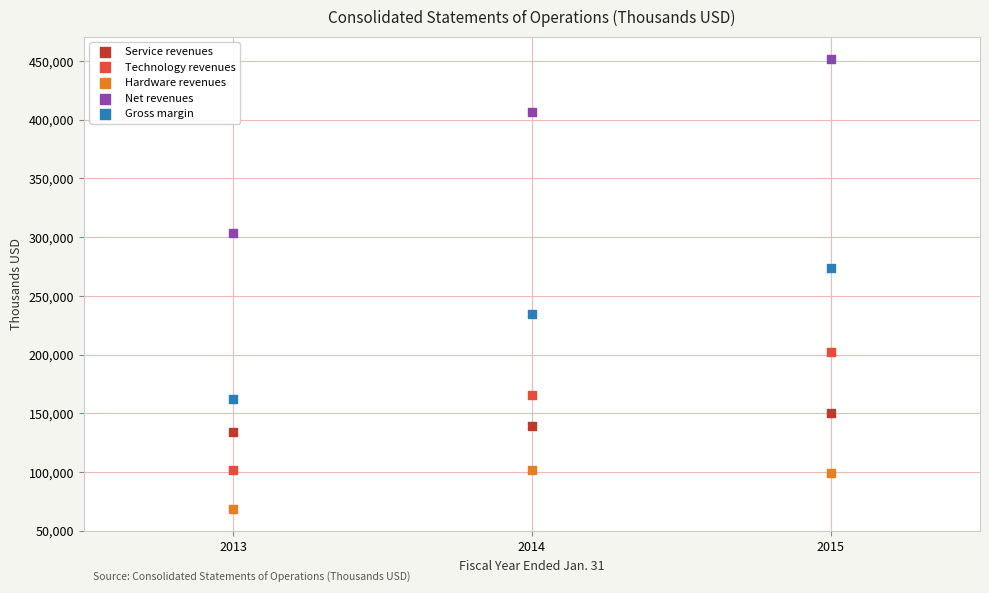

What are all the series names shown in the legend?

Service revenues, Technology revenues, Hardware revenues, Net revenues, Gross margin